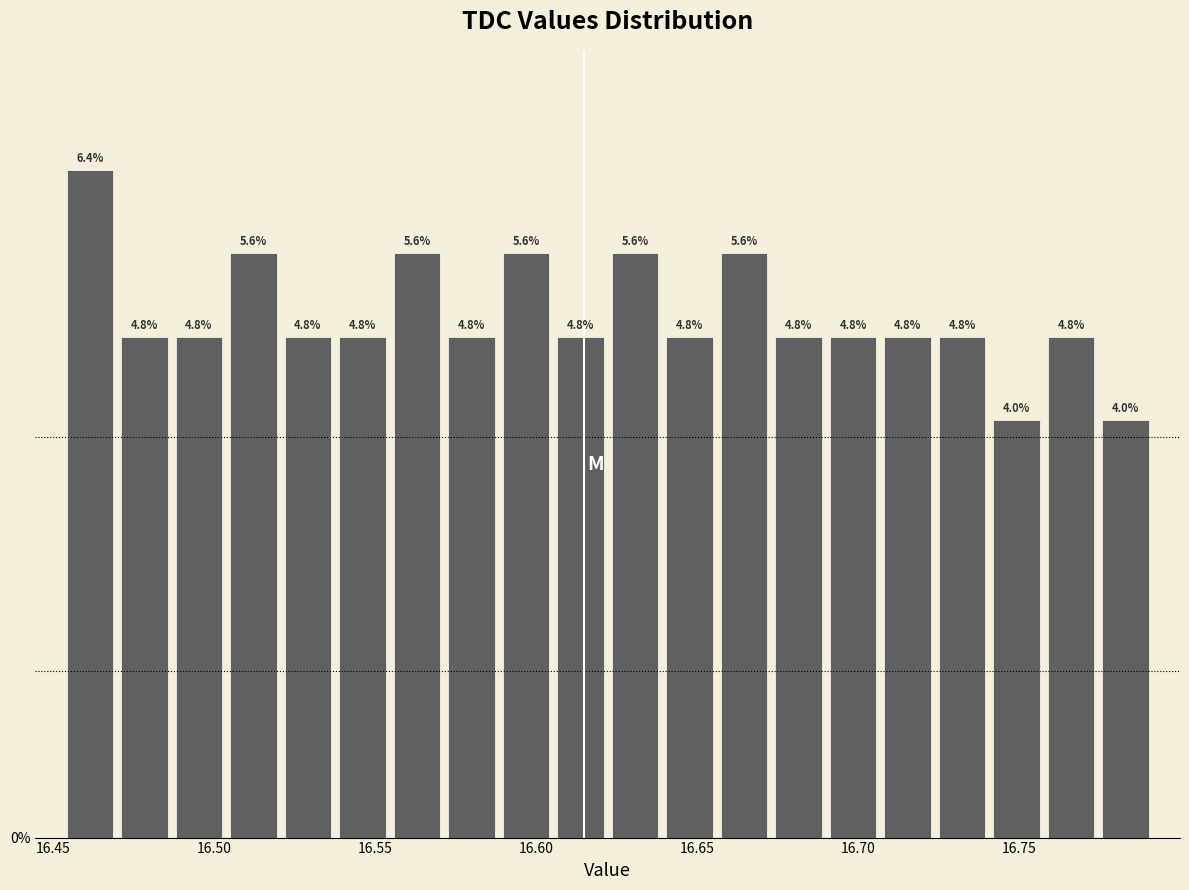

Around what value on the x-axis is the tallest bar? Give the approximate position of its centre, as read against the axis.

16.460